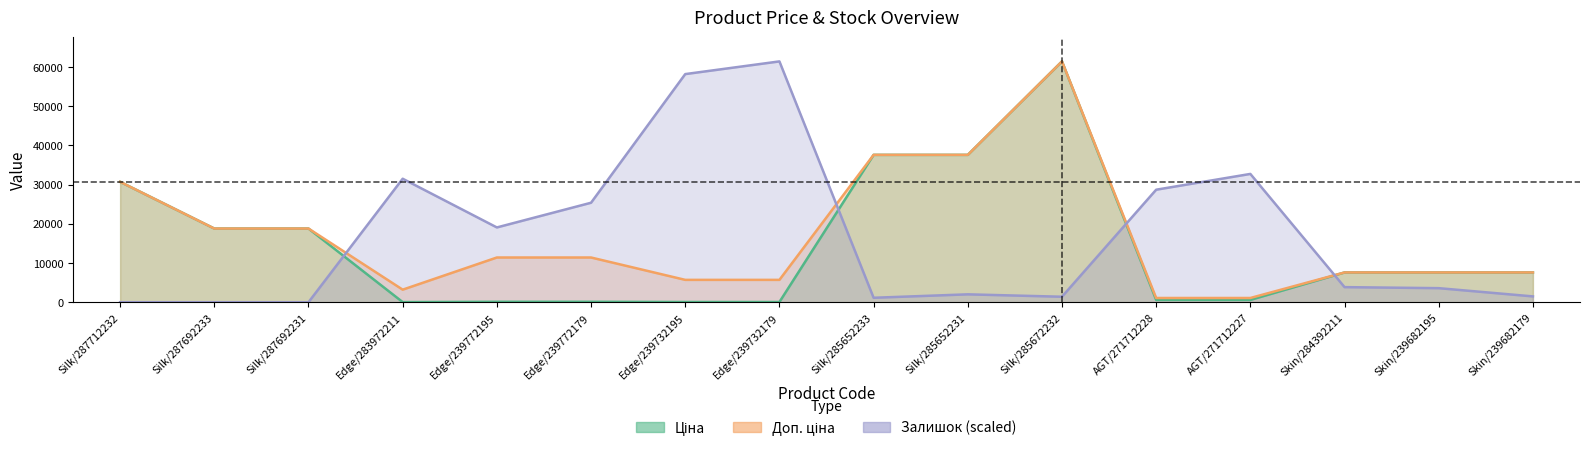

How many interior local peaks does the Ціна series have?

1